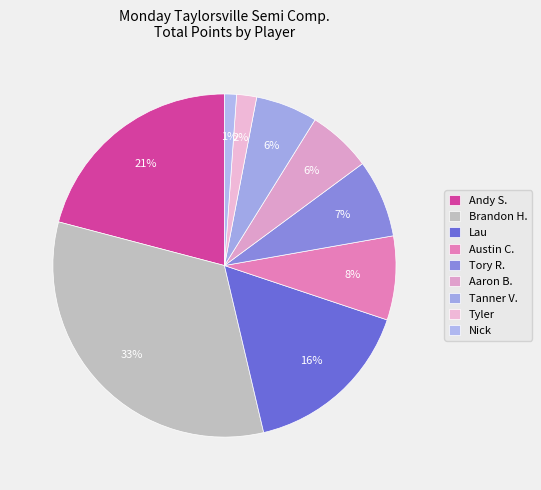

Rank the categories by value from lowest to highest.

Nick, Tyler, Tanner V., Aaron B., Tory R., Austin C., Lau, Andy S., Brandon H.